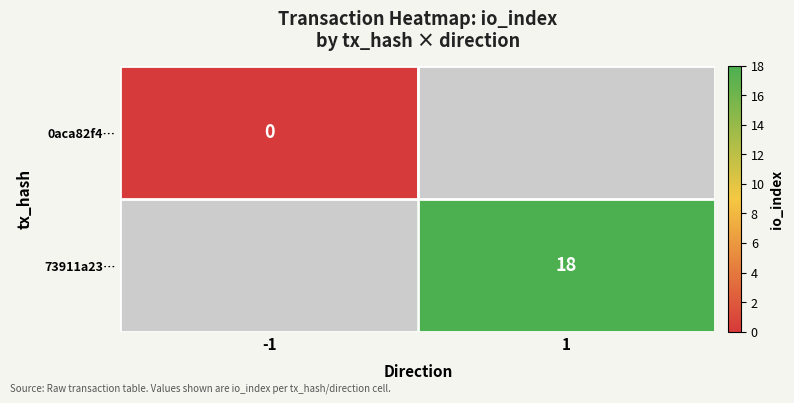

How many categories are shown in the chart?

2